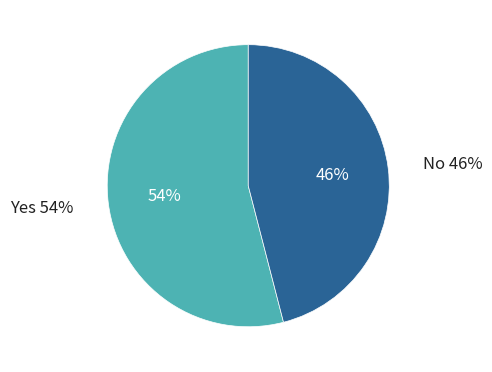

Is it true that Yes is 54% of the pie?

True